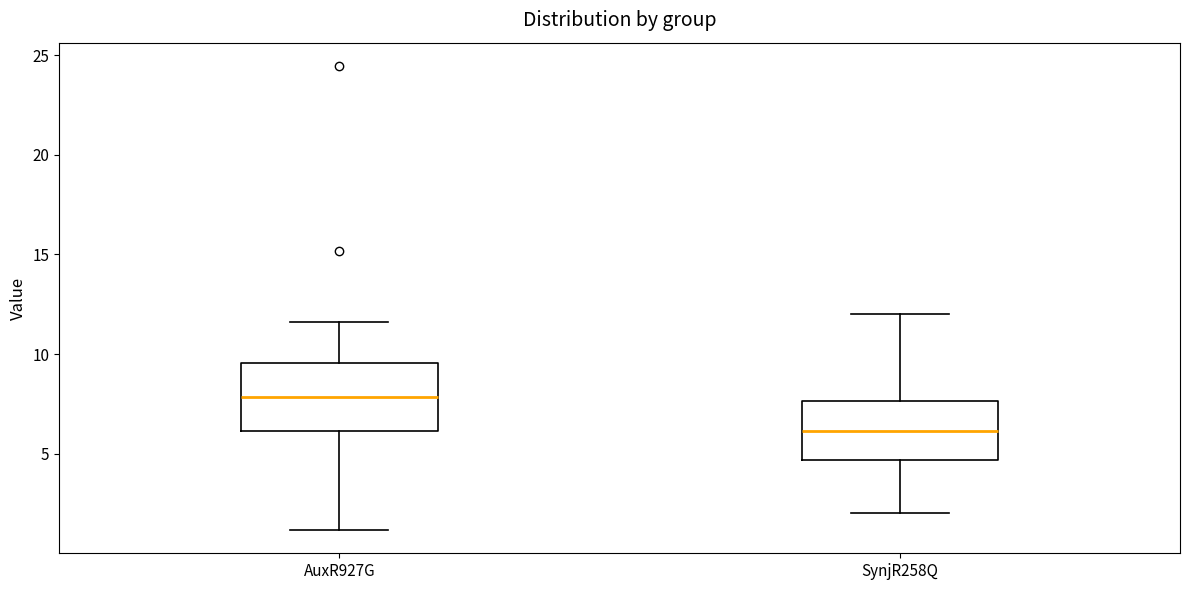

Where does the median line of the box for SynjR258Q sit on the y-axis? The values are not printed on the chart, so give them approximately, as read against the axis.

6.0